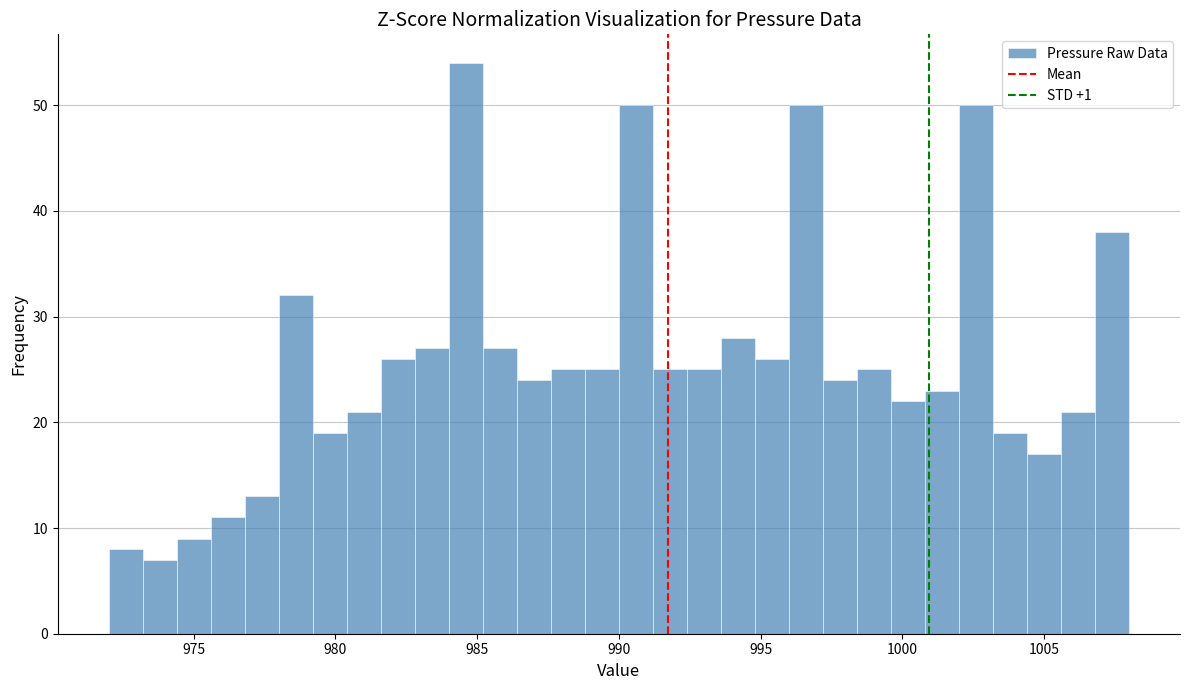

Read against the x-axis, roughly where is the centre of the tallest bar?

984.5